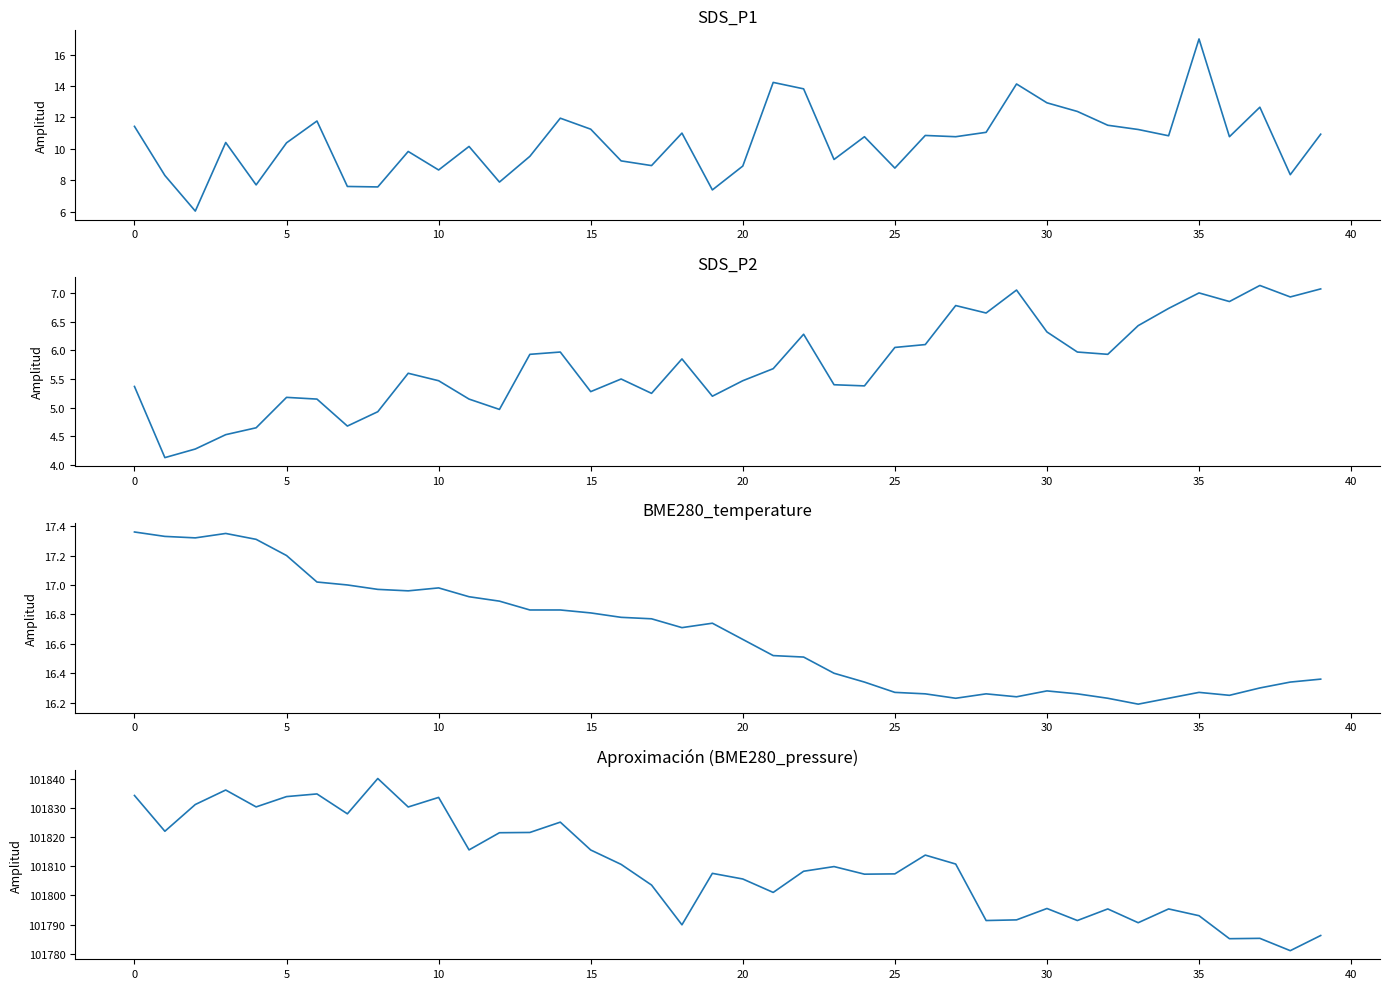

How many categories are shown in the chart?

40